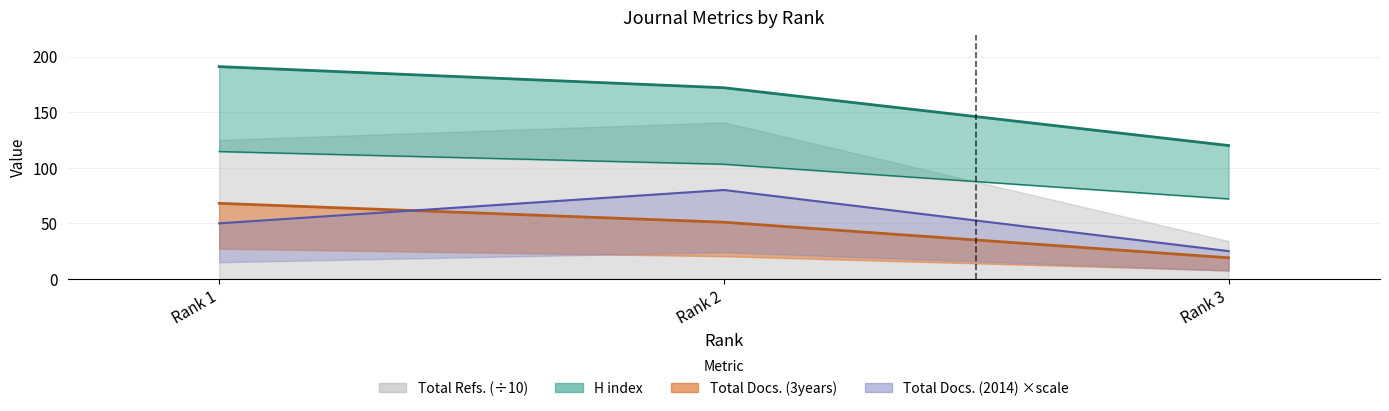

Is the value of Total Docs. (2014) at Rank 1 greater than the value of H index at Rank 2?

No